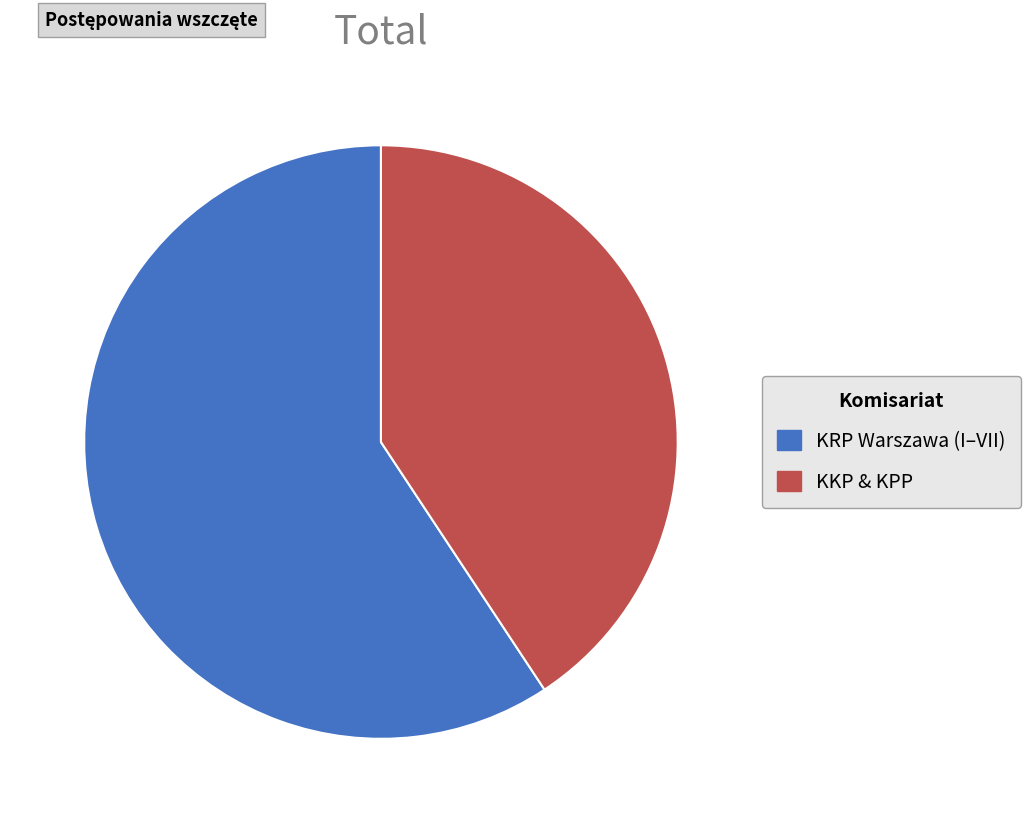

Does KKP & KPP represent more than half of the total?

No